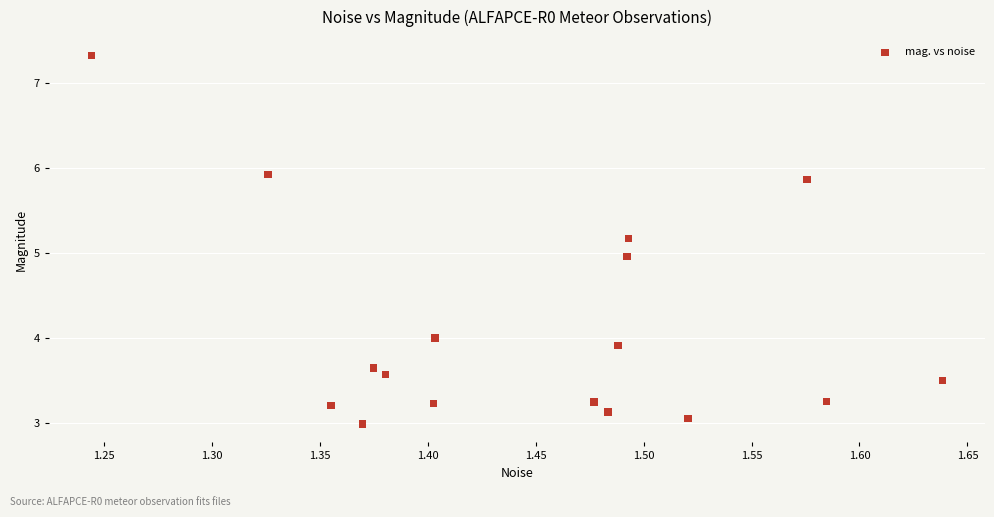

What is the range of Y values (max minus min)?

4.3